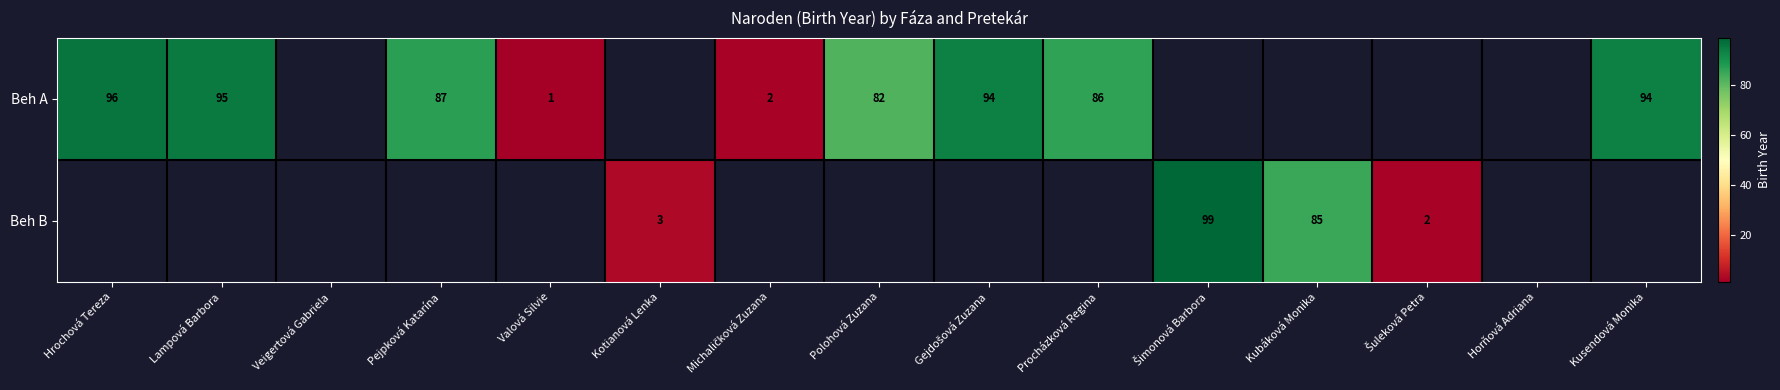

The Beh A series shows 53 at Lampová Barbora. True or false?

False